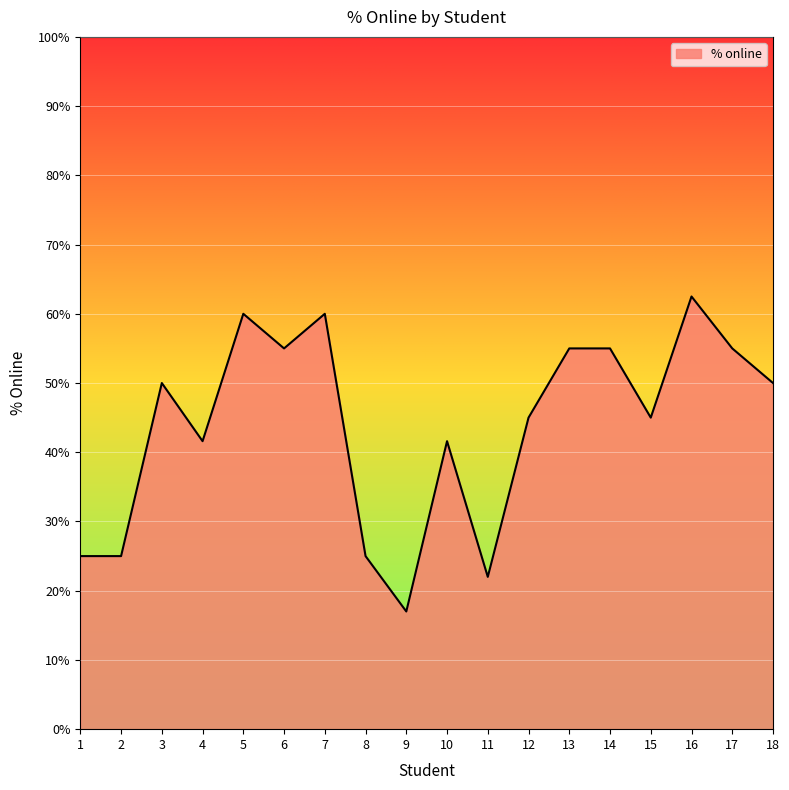

Does the chart have visible grid lines?

Yes